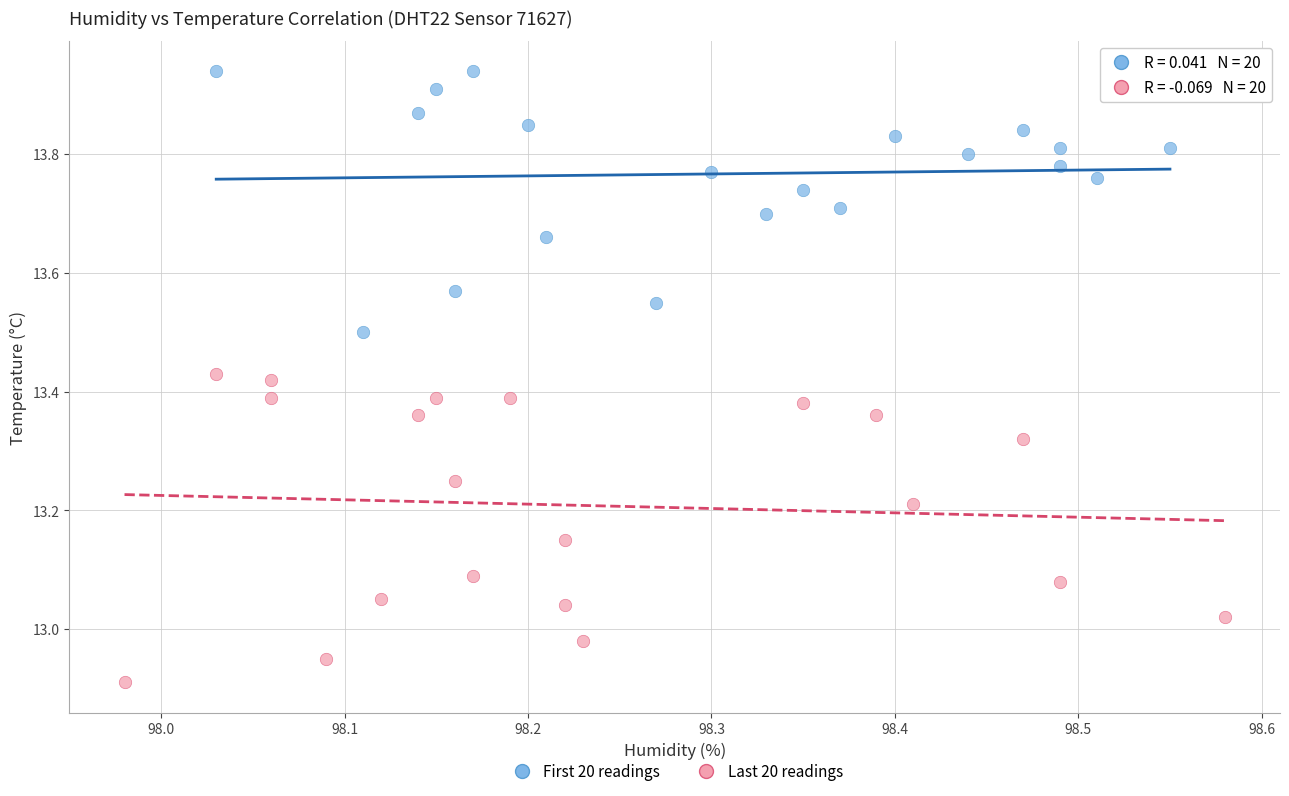

Which series contains the lowest Y value?

Last 20 readings